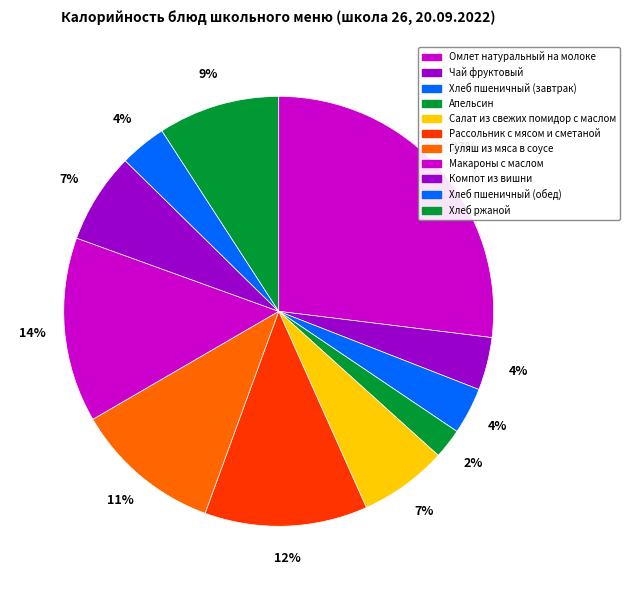

To the nearest percent, what is the average slice percentage?

9%